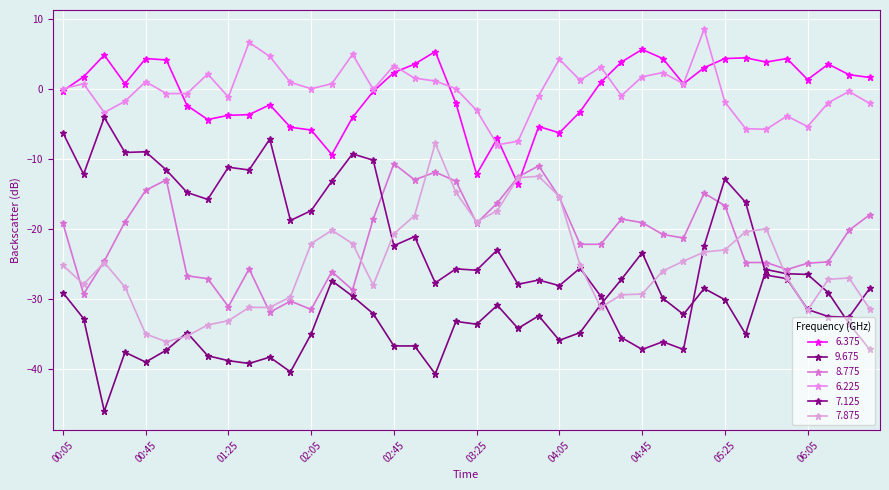

Where is the first local maximum for 6.375?

1987/09/08 00:25